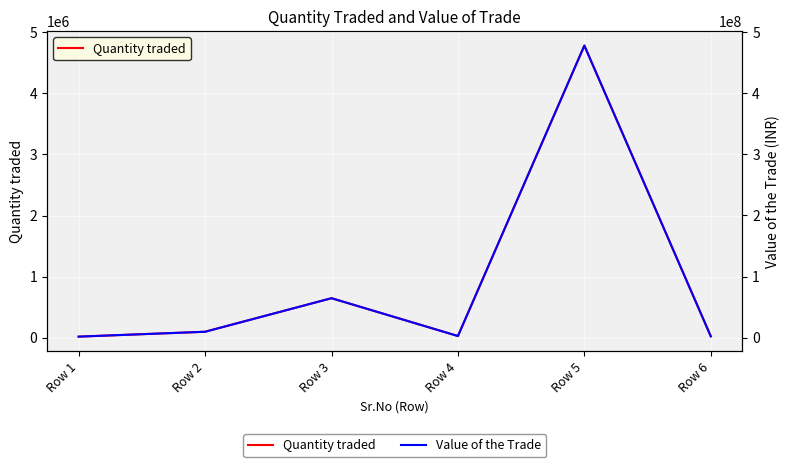

How many distinct data groups are displayed?

2